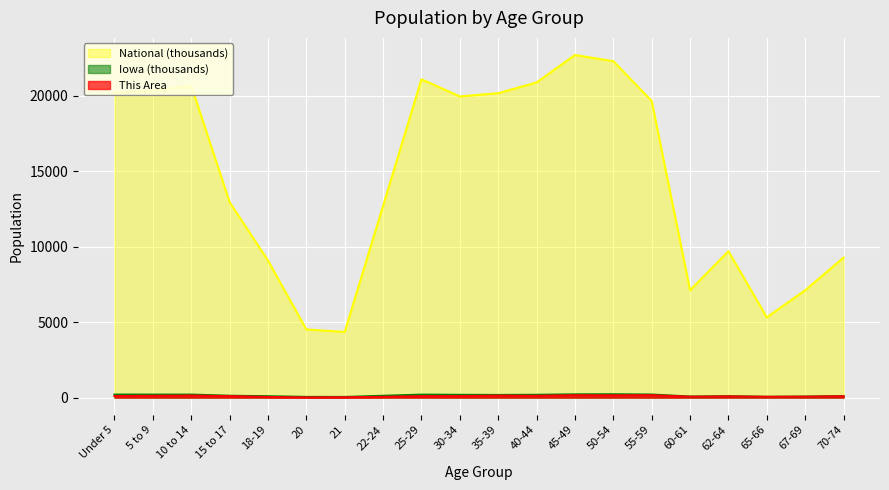

Rank the series by their maximum value, from lowest to highest.

This Area, Iowa, National